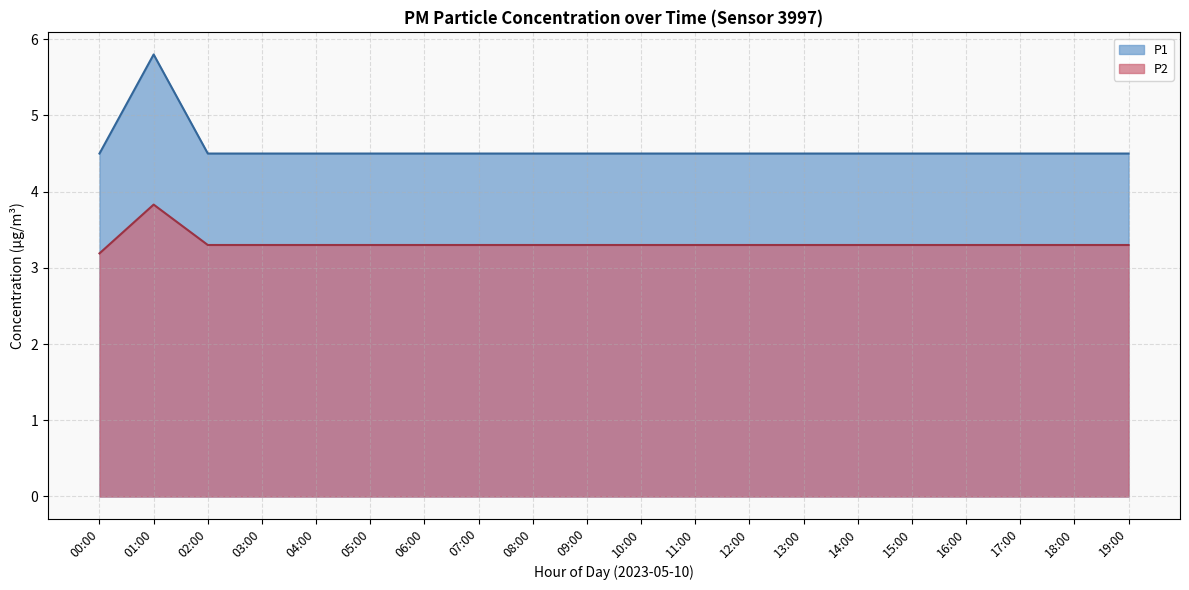

What is the difference between the highest and lowest values at 05:00?

1.2